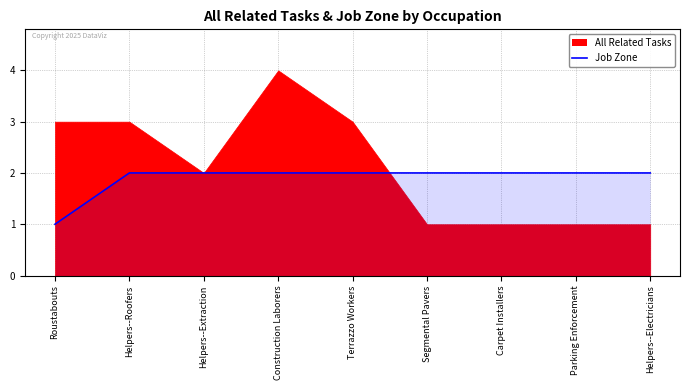

The value of Job Zone at Helpers--Extraction is 2. True or false?

True